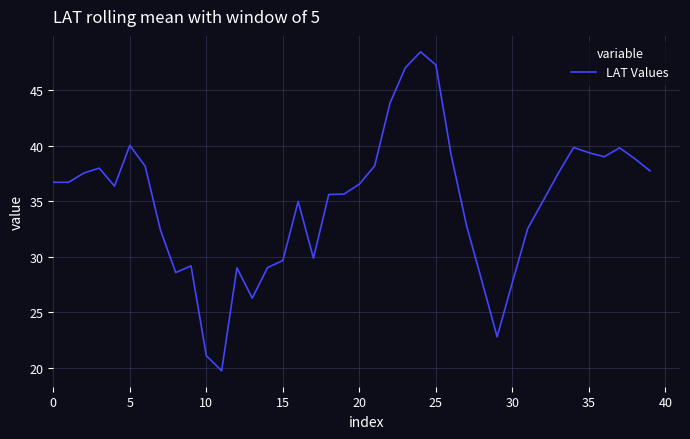

What is the maximum value shown in the chart?

48.4